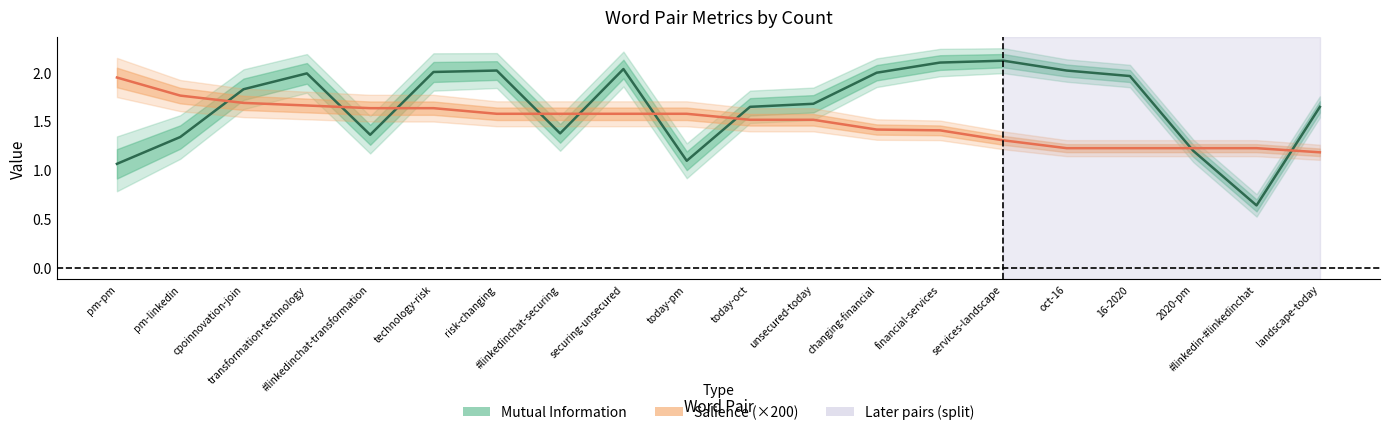

What is the maximum value for Salience (×200)?

1.9